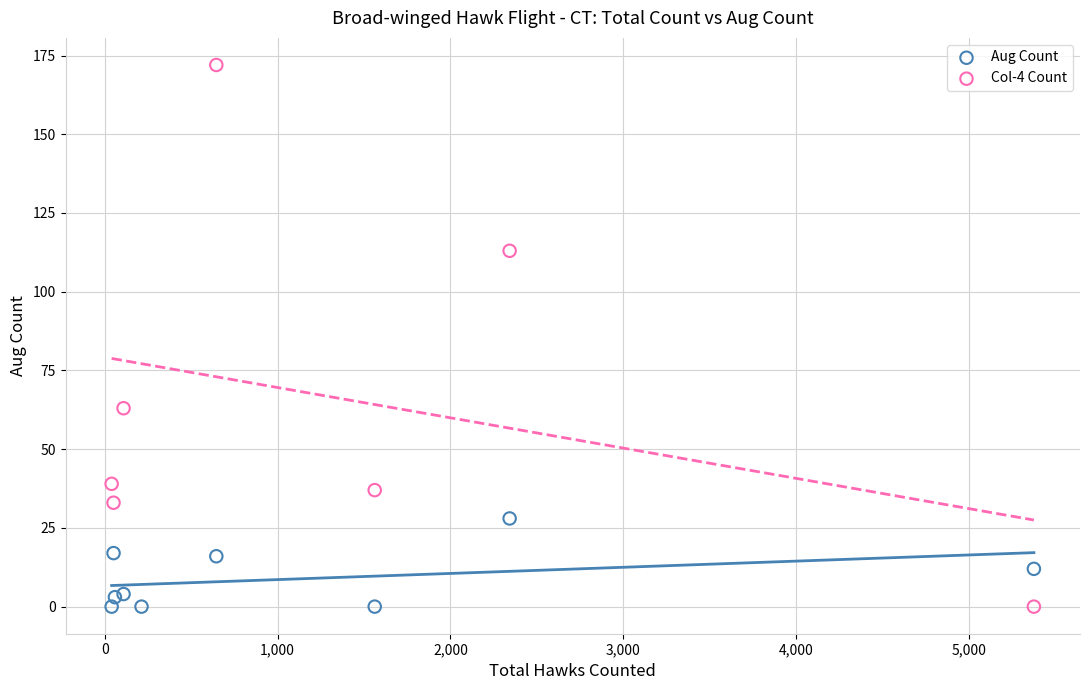

Which series contains the highest Y value?

Col-4 Count